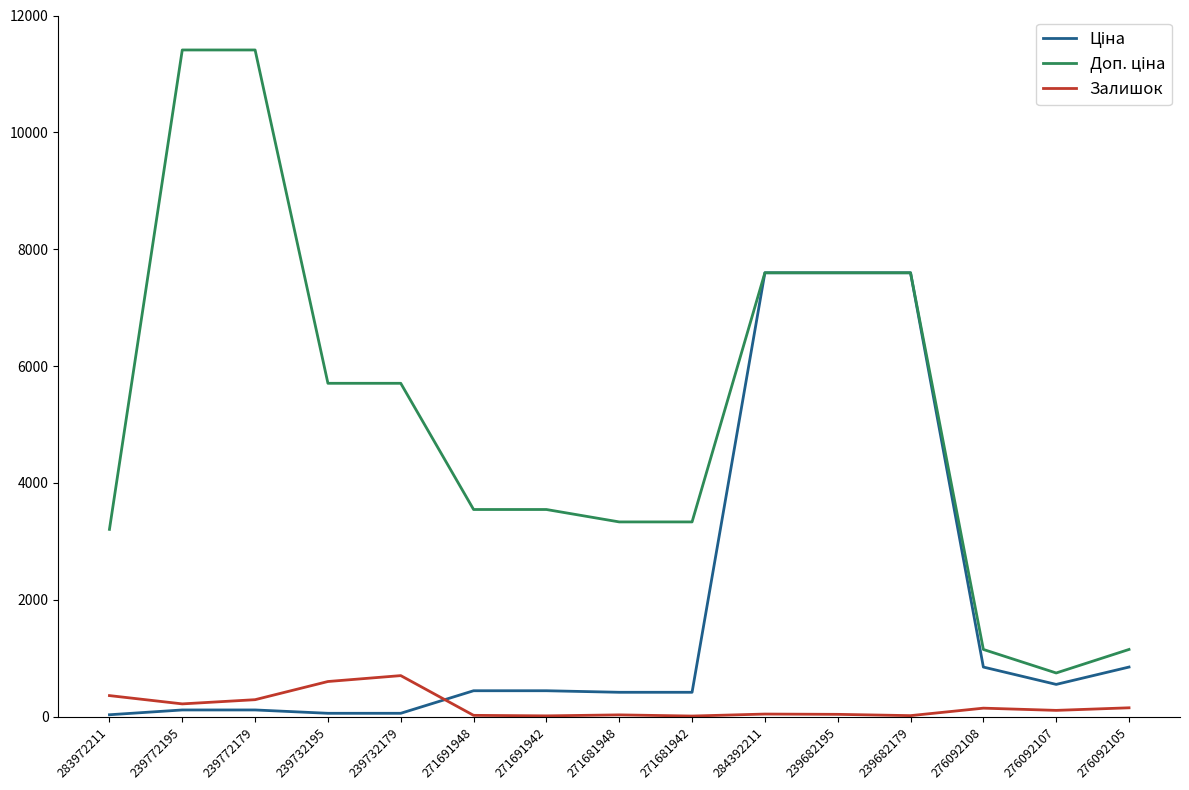

The Залишок series shows 44.0 at 284392211. True or false?

True